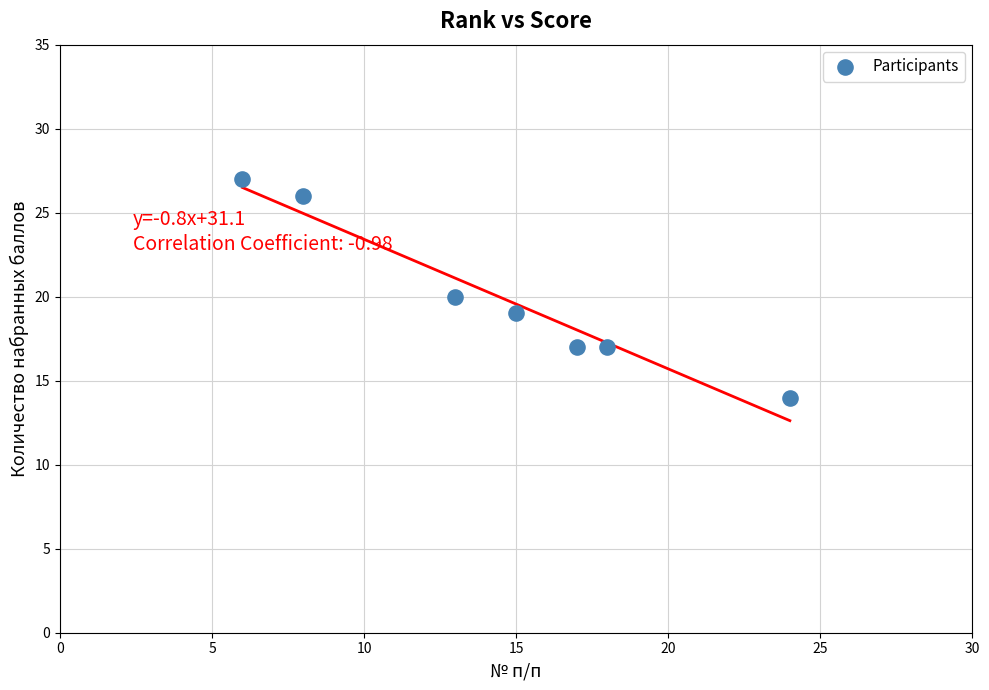

What is the average Y value?

20